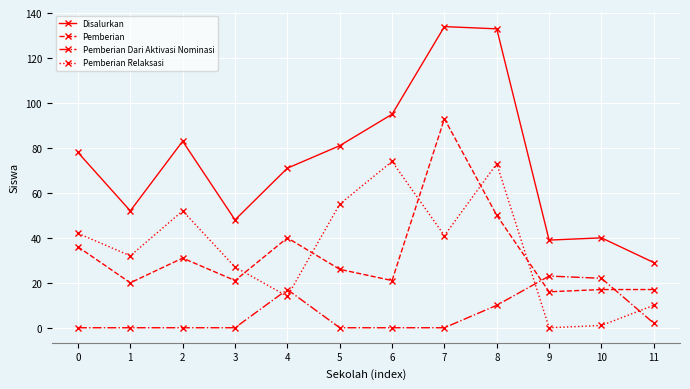

What is the difference between the highest and lowest values at 10?

39